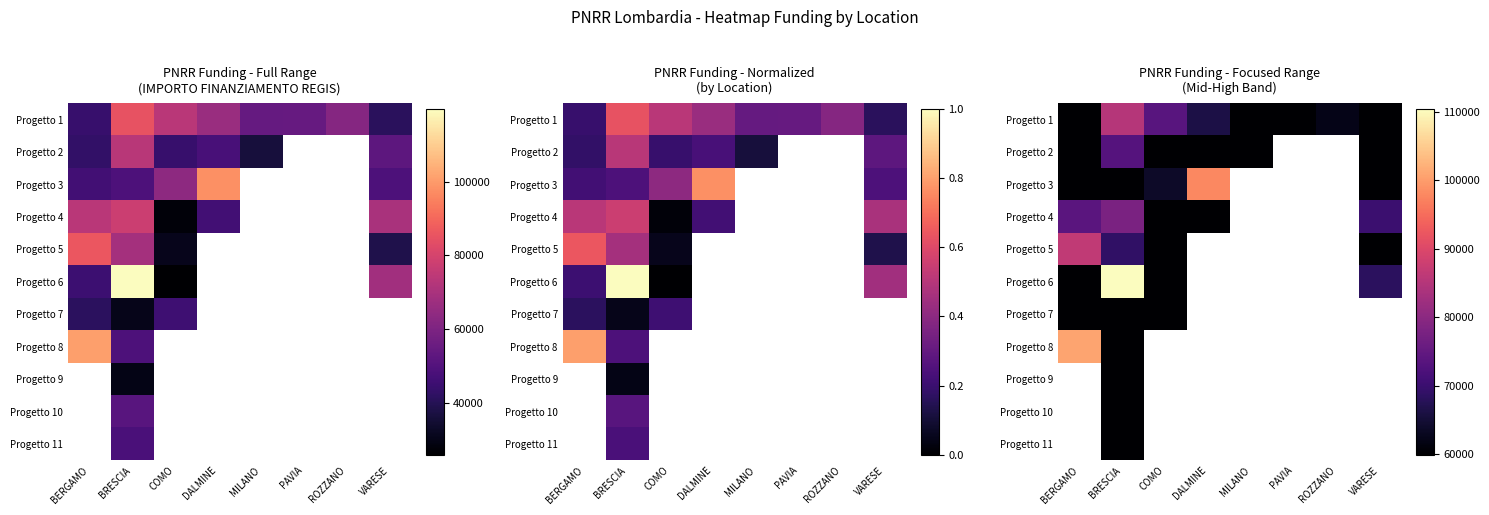

Which has a higher value, PAVIA or BERGAMO?

PAVIA